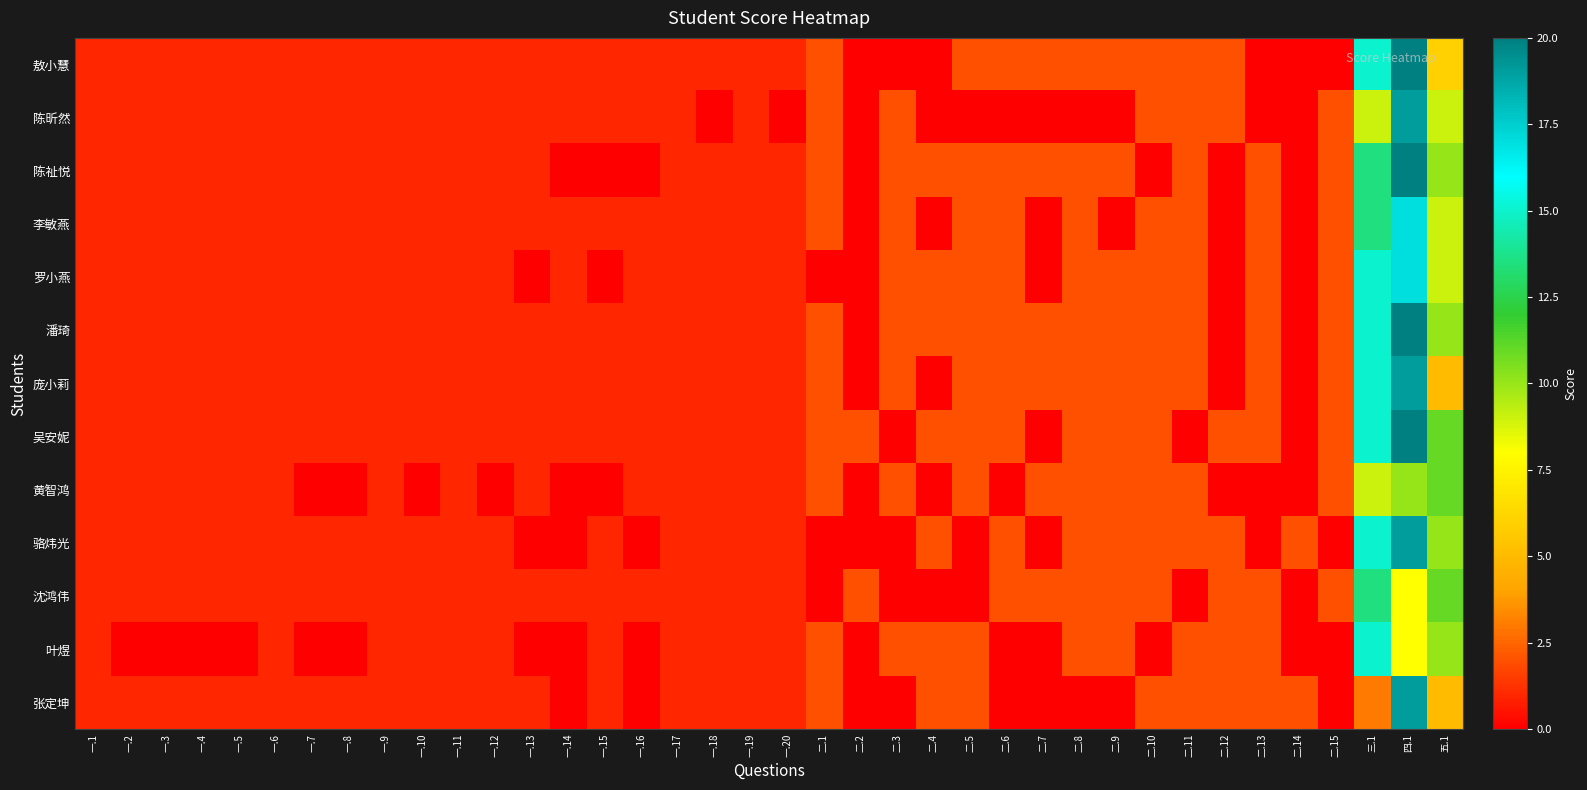

Which label corresponds to the largest value in the chart?

四.1